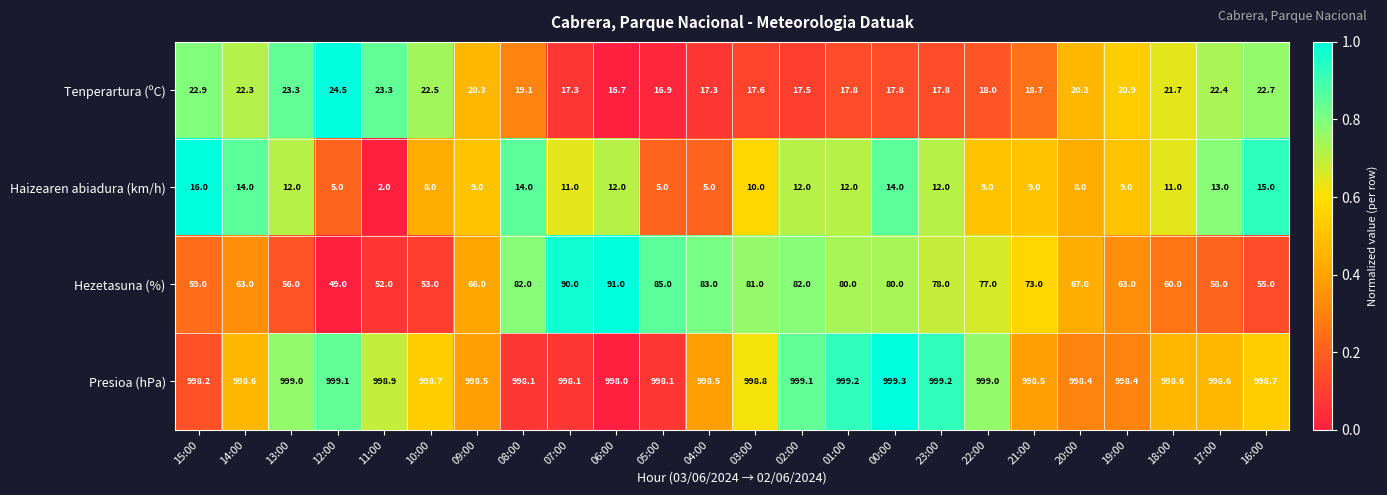

What is the sum of the Presioa (hPa) values at 08:00 and 00:00?

1997.4